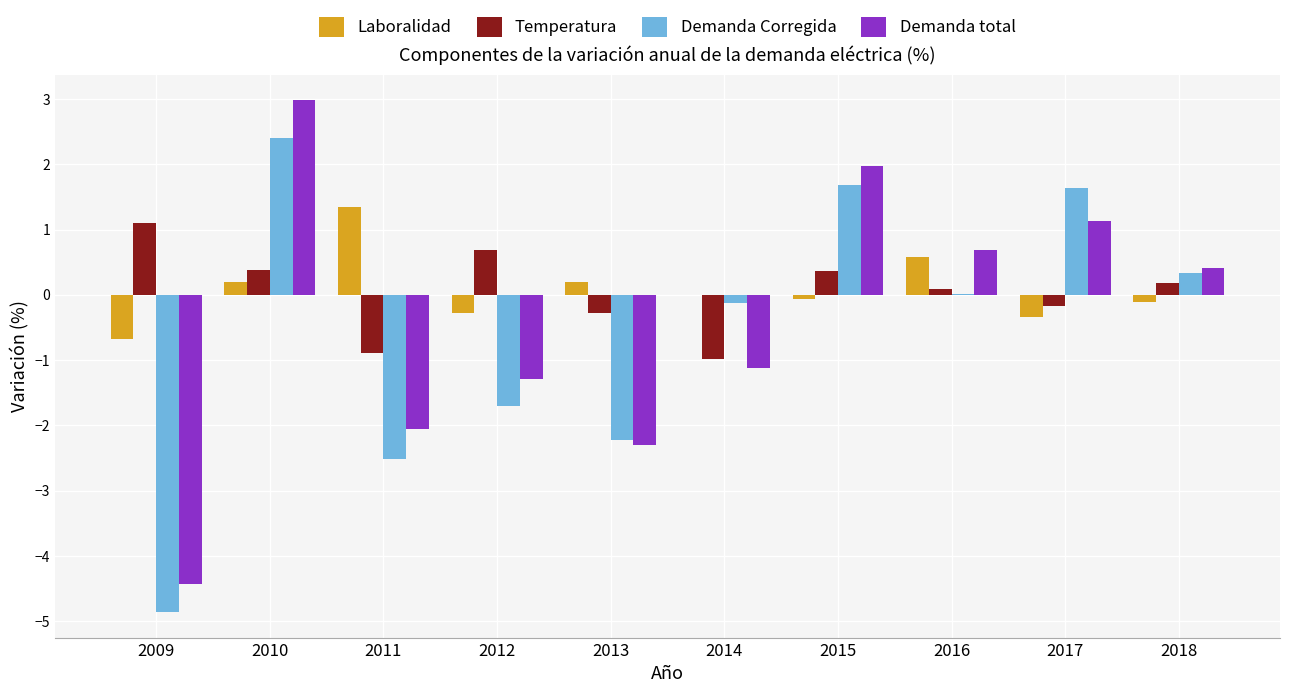

How many values in Demanda total are above zero?

5